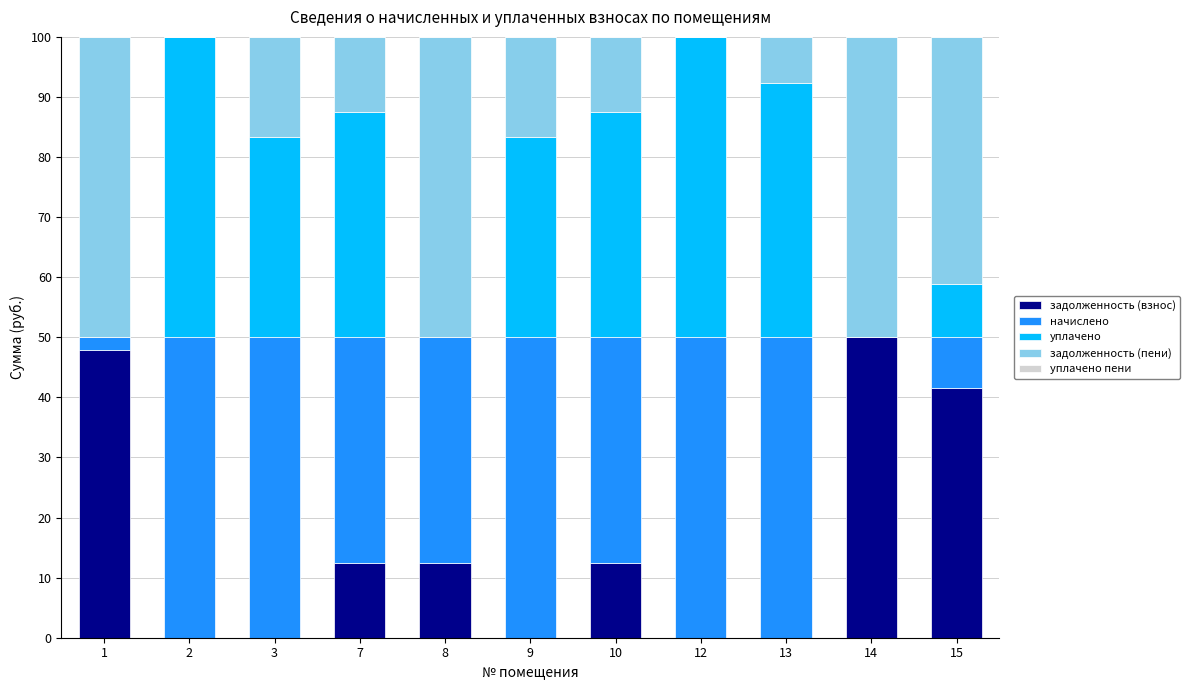

What is the maximum value for задолженность (взнос)?

50.0